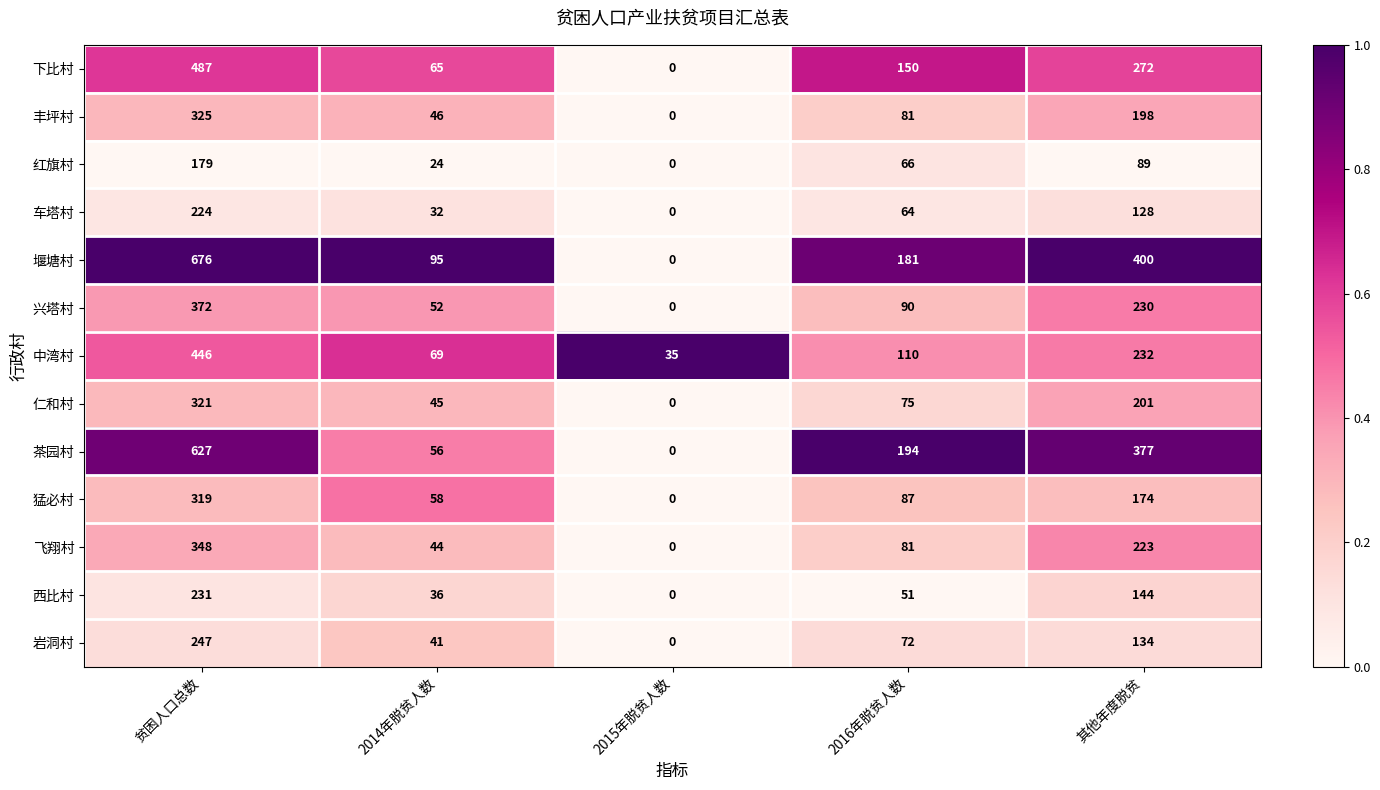

The 飞翔村 series shows 81 at 2016年脱贫人数. True or false?

True